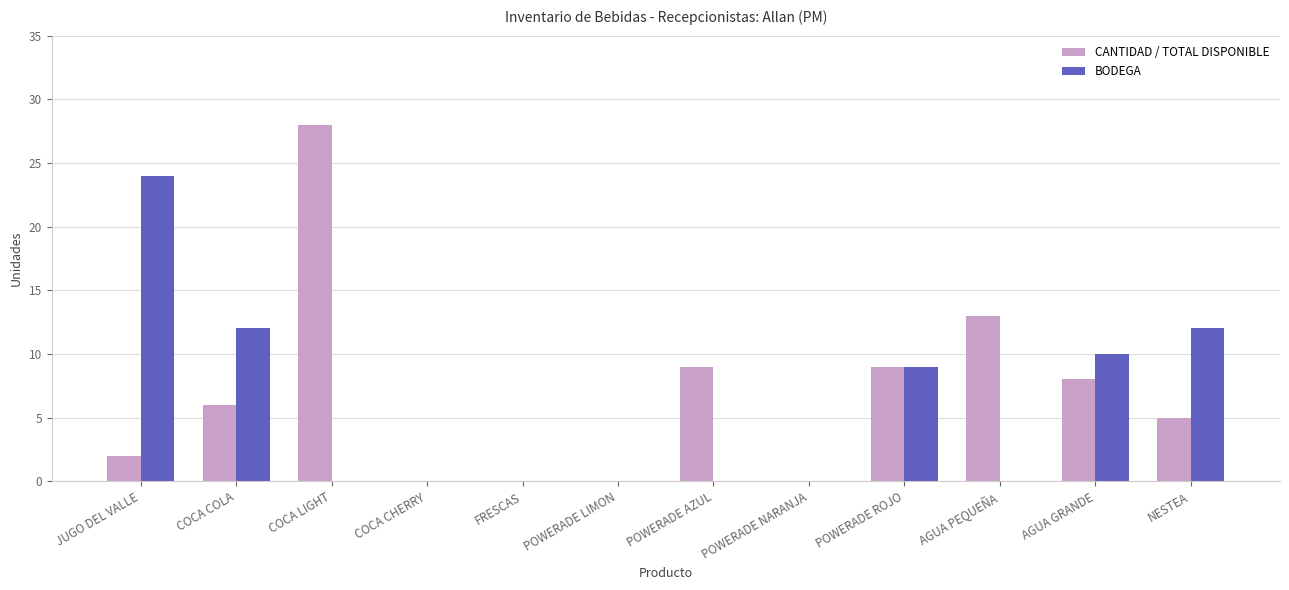

True or false: CANTIDAD / TOTAL DISPONIBLE has a value of 41 at COCA LIGHT.

False